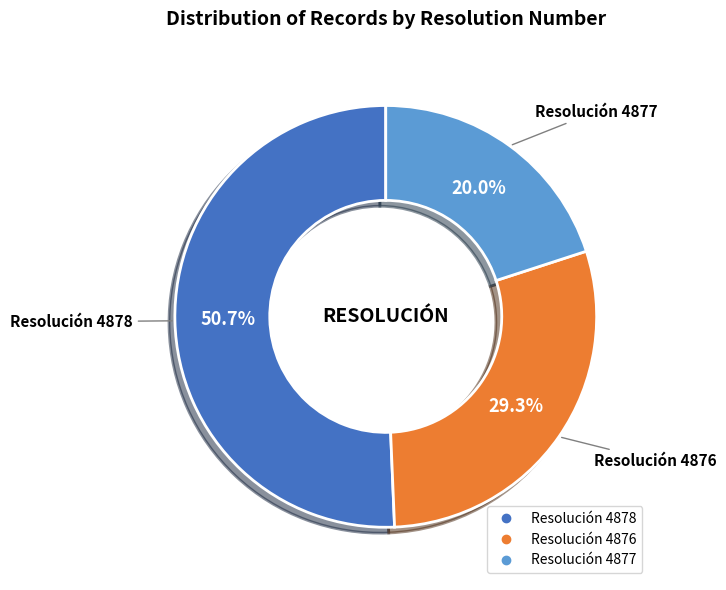

Is there any slice that represents more than half of the pie?

Yes